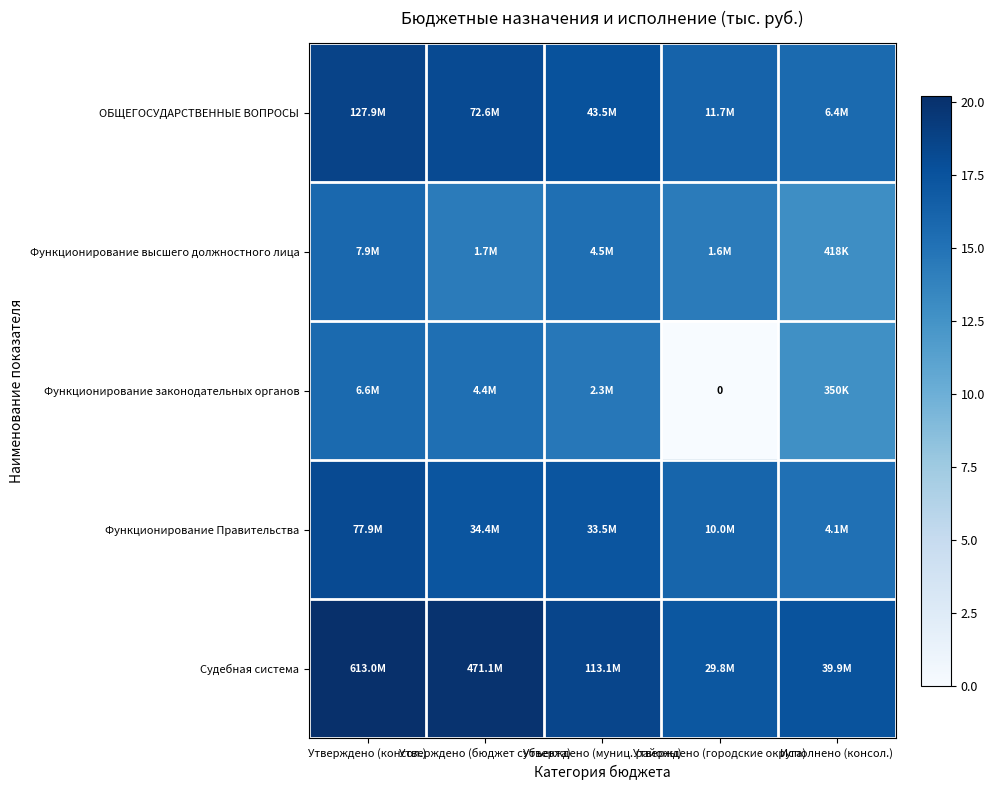

At which label does Функционирование законодательных органов first exceed 14?

Утверждено (консол.)